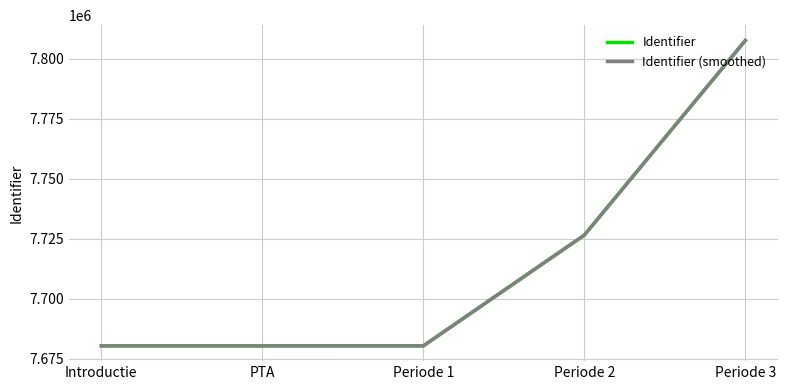

Where is Identifier nearest to the value 7743924?

Periode 2